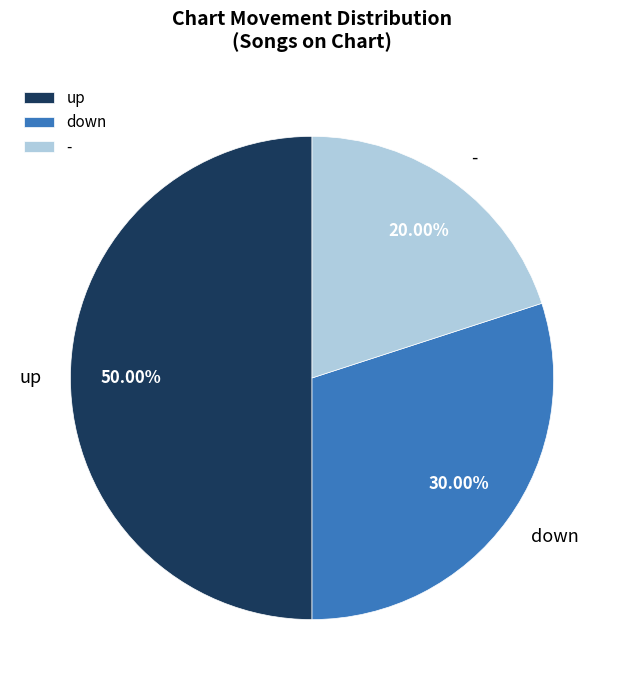

Is it true that - is 30% of the pie?

False